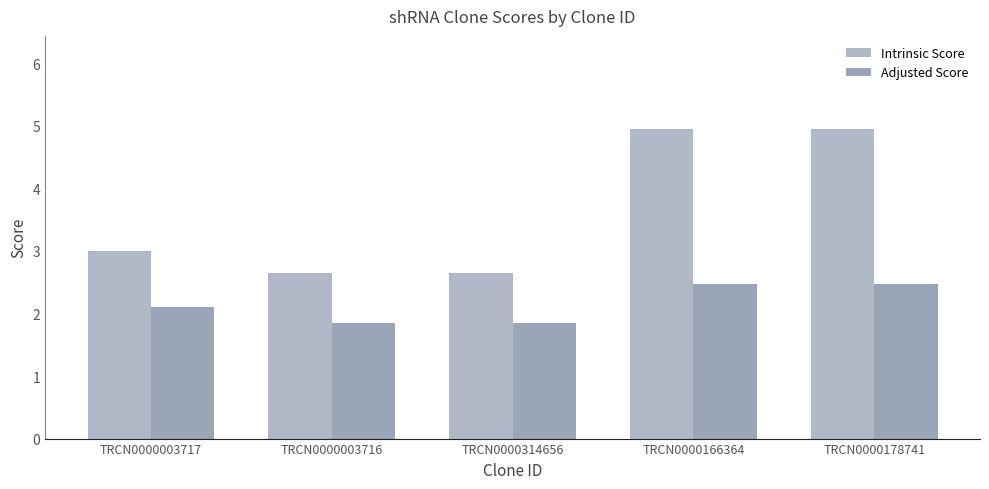

Reading left to right, what are all the values shown in this chart?

Intrinsic Score: TRCN0000003717=3.0	TRCN0000003716=2.6	TRCN0000314656=2.6	TRCN0000166364=5.0	TRCN0000178741=5.0
Adjusted Score: TRCN0000003717=2.1	TRCN0000003716=1.8	TRCN0000314656=1.8	TRCN0000166364=2.5	TRCN0000178741=2.5